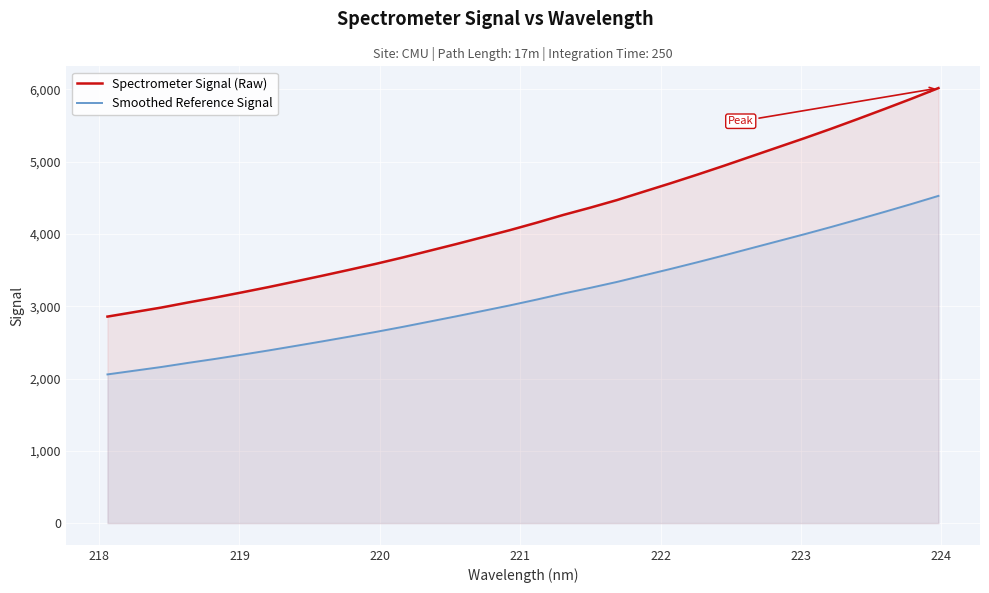

List the series in order of their overall mean, highest first.

Spectrometer Signal (Raw), Smoothed Reference Signal